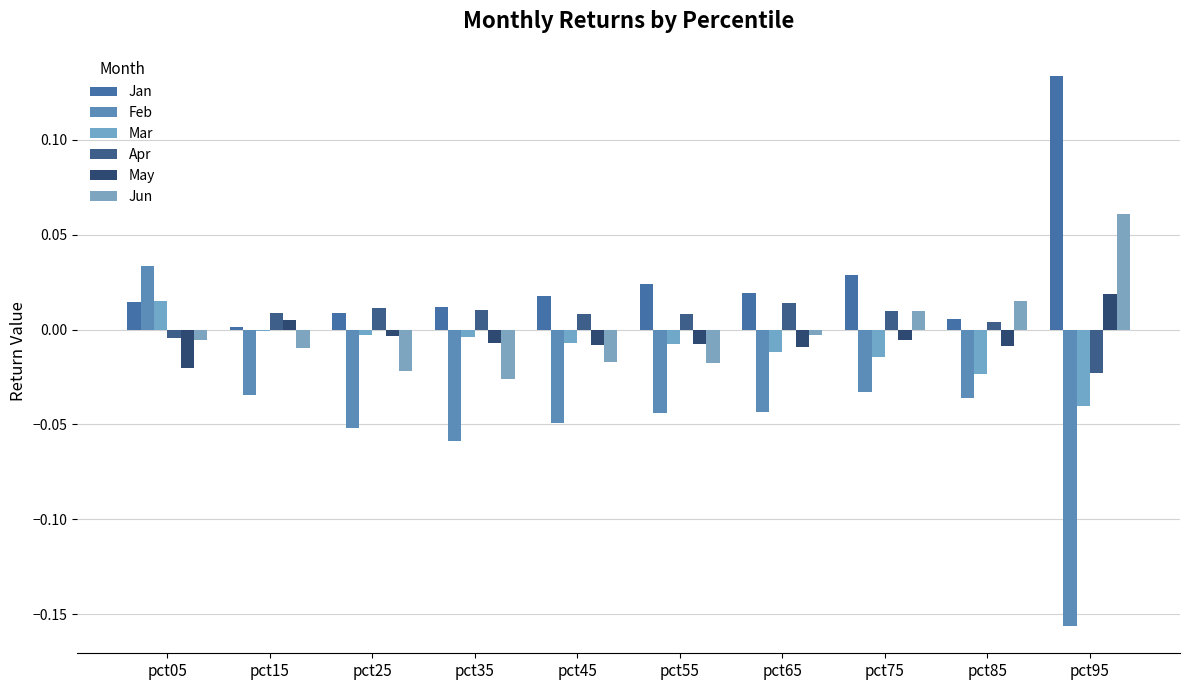

Which series has the widest spread of values?

Feb